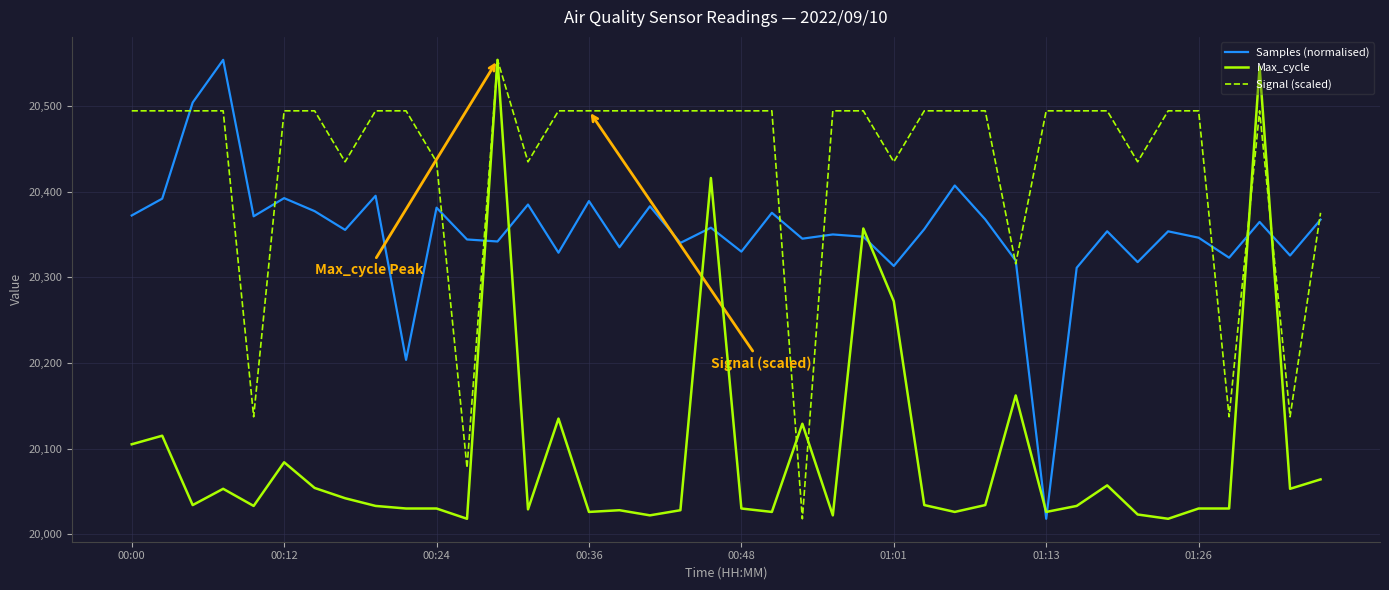

Rank the series by their average value, from lowest to highest.

Max_cycle, Samples (normalised), Signal (scaled)